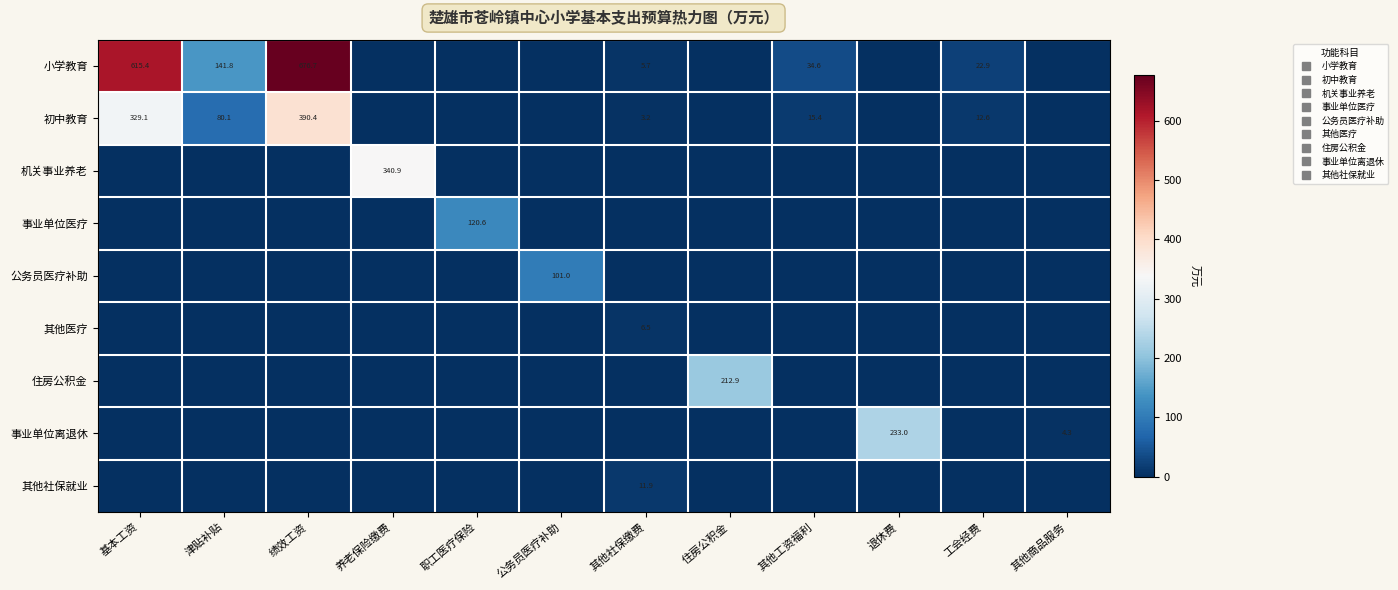

Is the value of 其他社保就业 at 其他工资福利 greater than the value of 住房公积金 at 职工医疗保险?

No